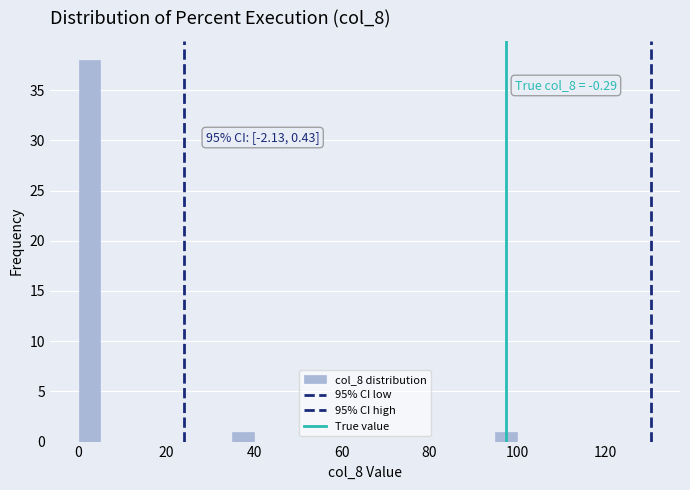

Around what value on the x-axis is the tallest bar? Give the approximate position of its centre, as read against the axis.

2